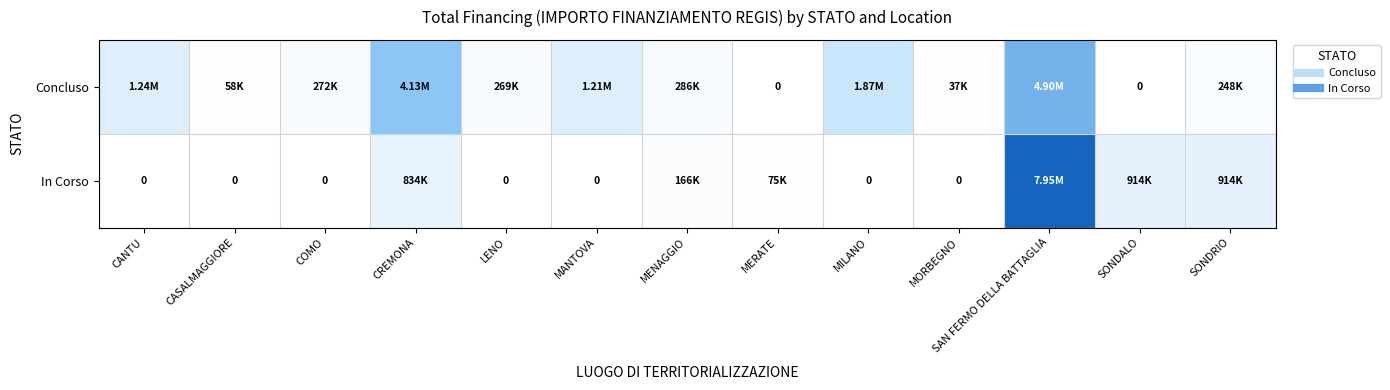

How many distinct data groups are displayed?

2